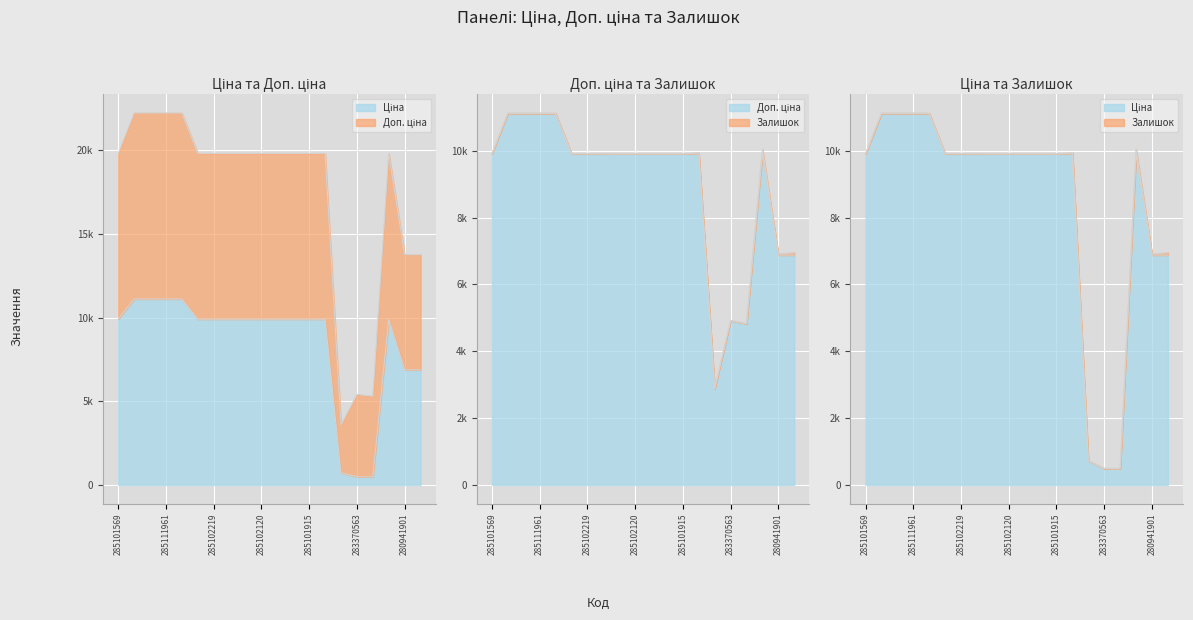

True or false: Ціна and Доп. ціна cross at least once.

False